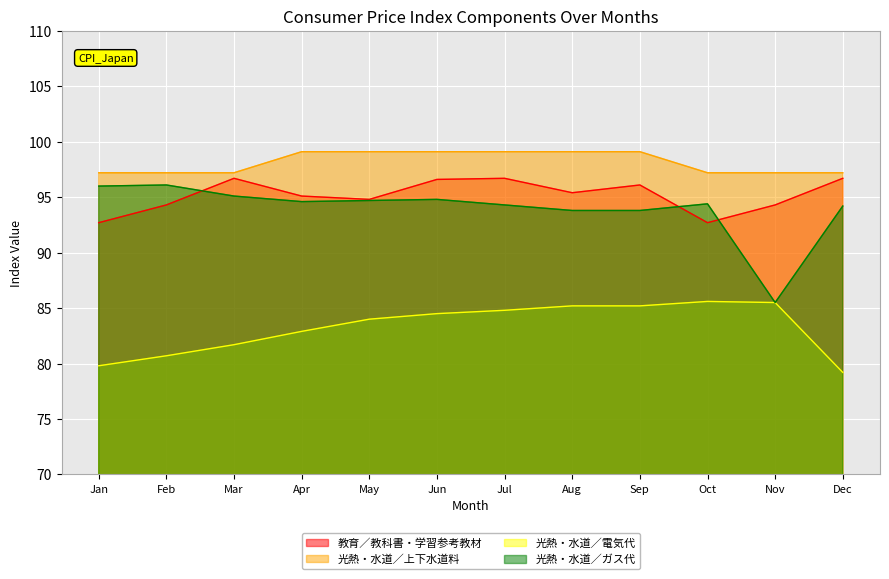

What is the total value across all series at Feb?

368.3